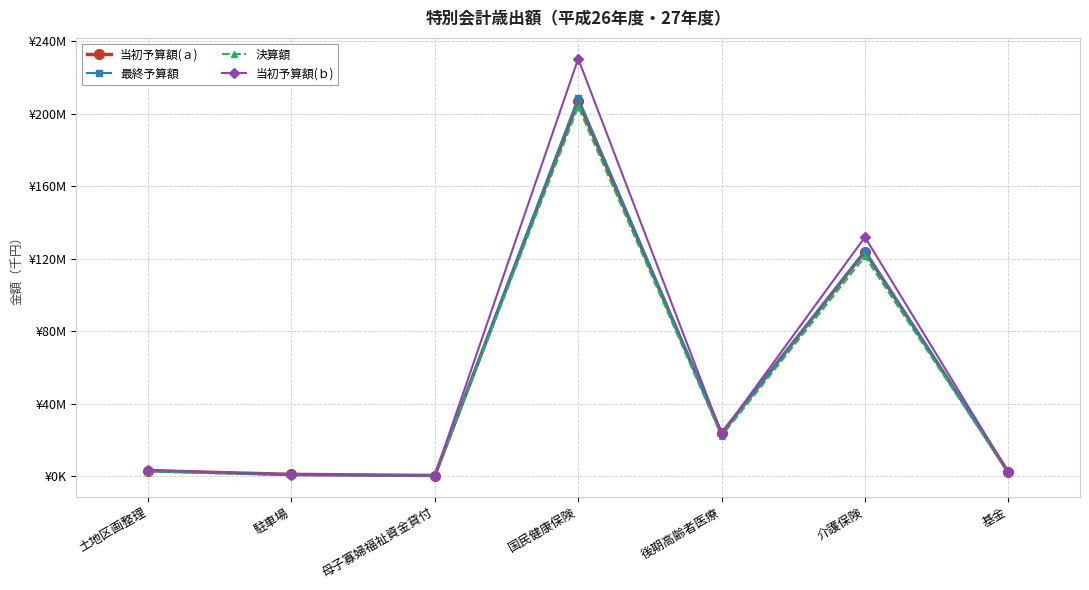

Is it true that 最終予算額 equals 4845179 at 土地区画整理?

False